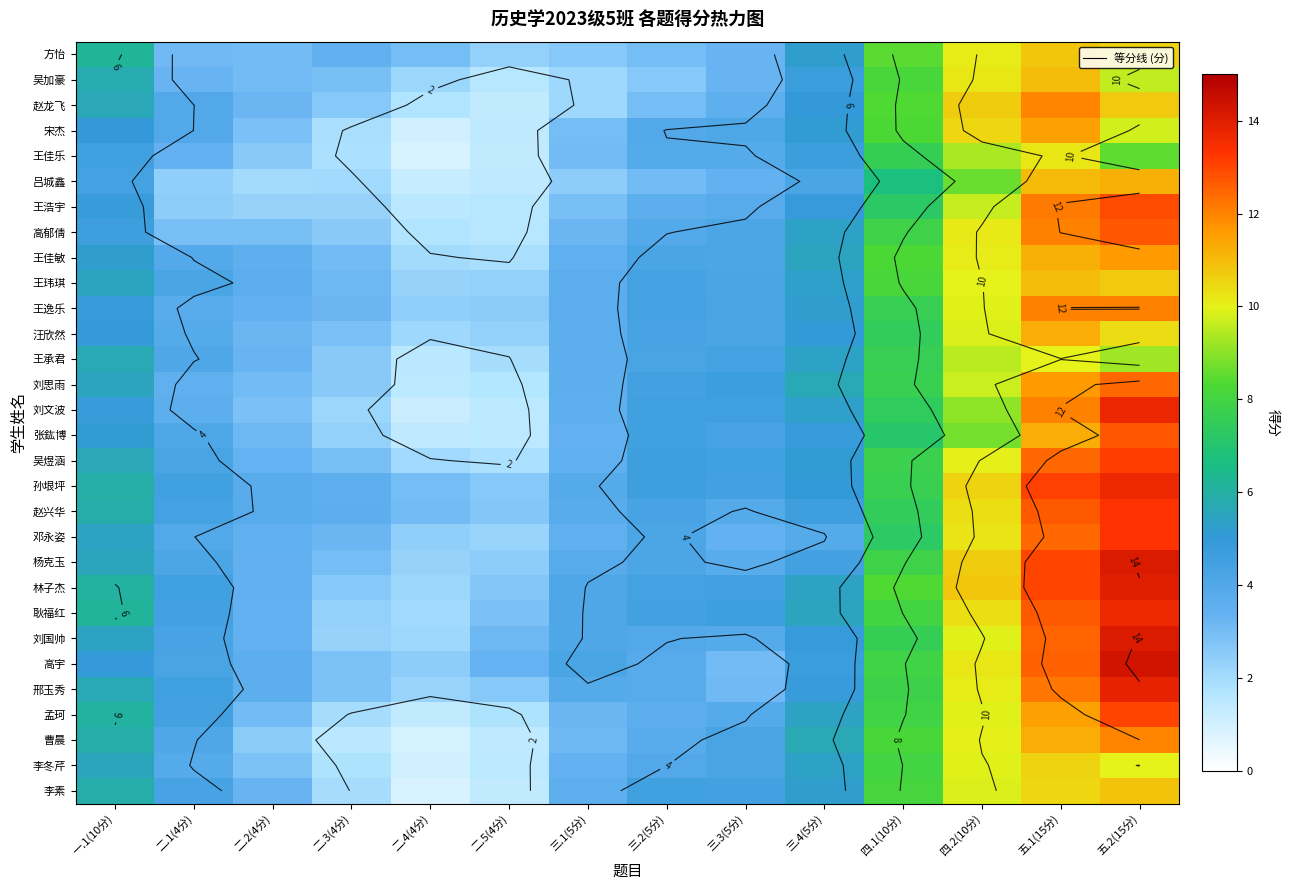

Where does the 张鈜博 series first go above 4?

一.1(10分)